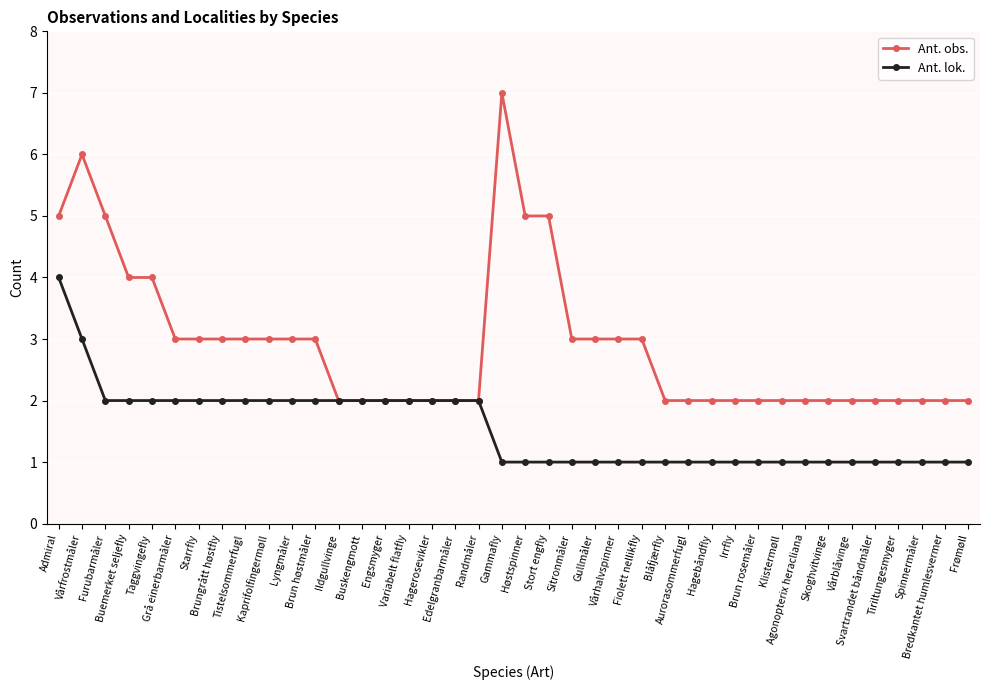

What is the highest value of the Ant. lok. series?

4